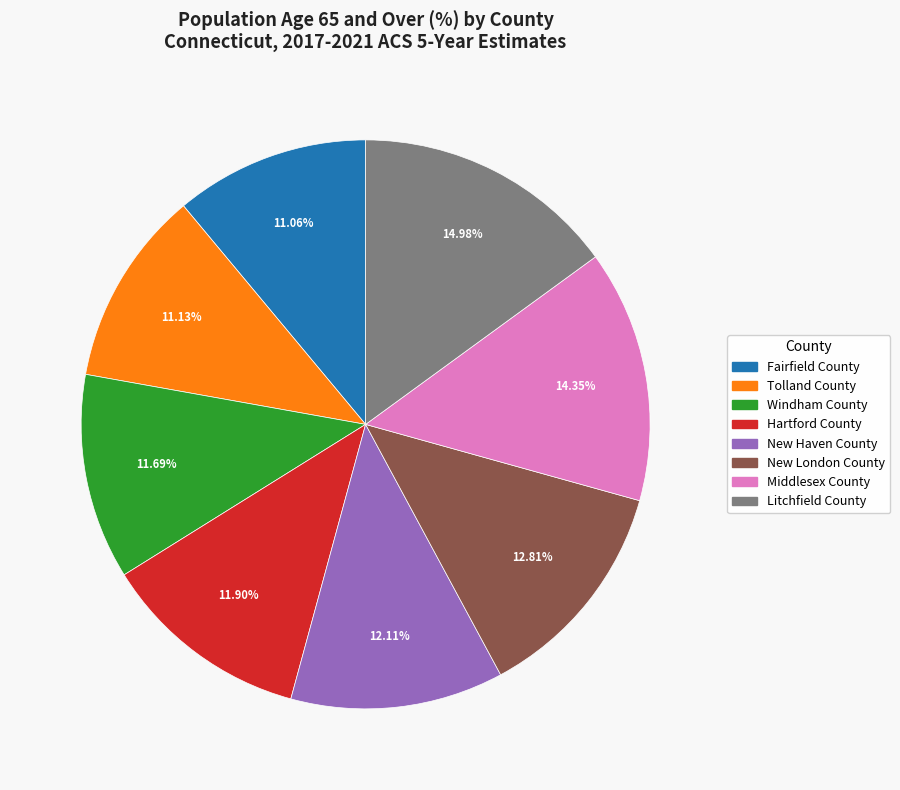

To the nearest percent, what is the combined percentage of New Haven County and Fairfield County?

23%